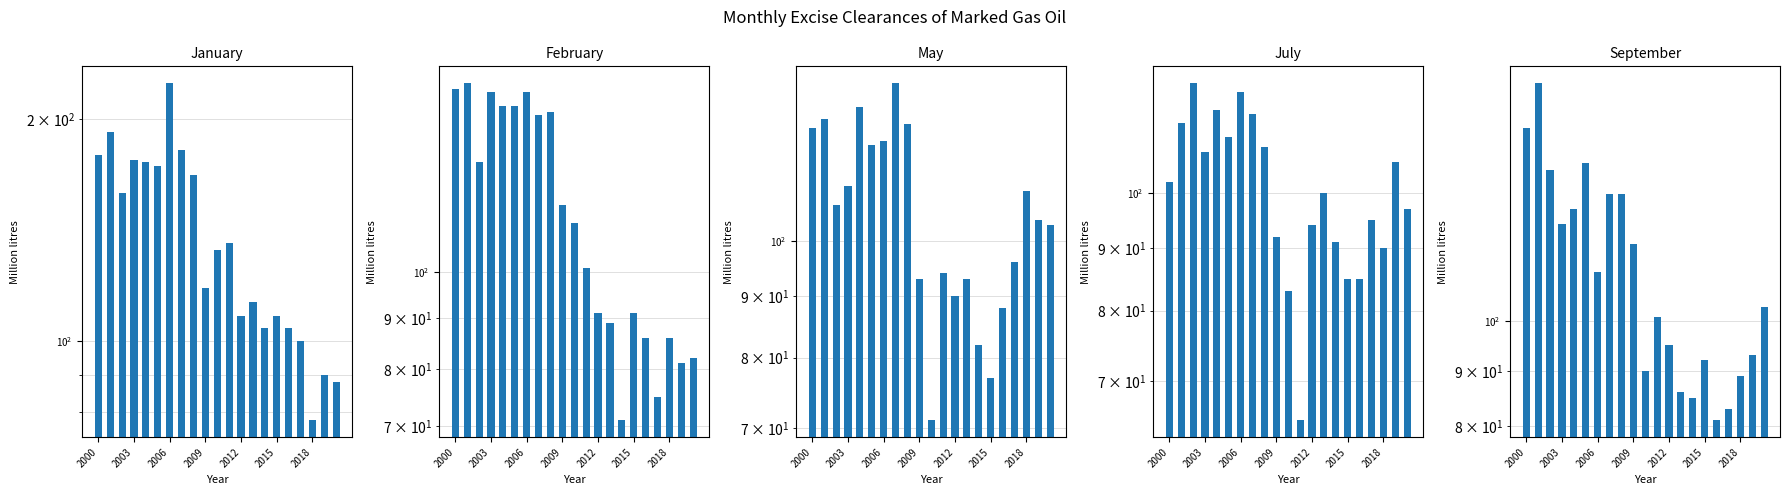

Count the number of categories in the chart.

21